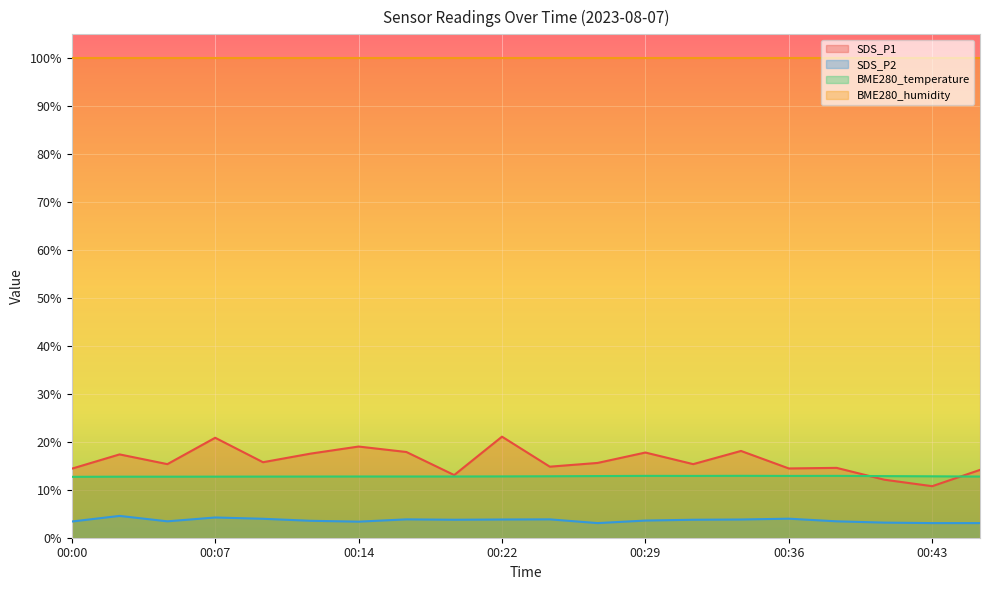

What is the maximum value for BME280_temperature?

12.9